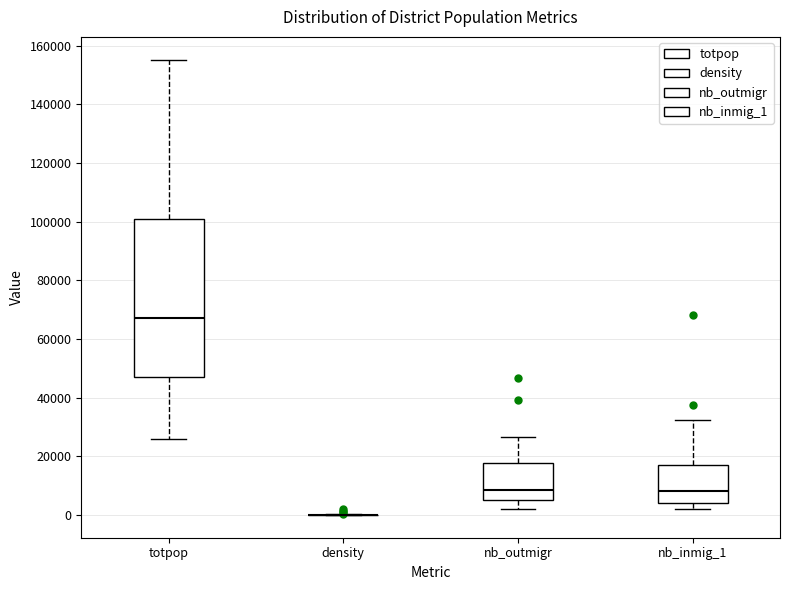

Reading left to right, read every box against the y-axis: the position of its median line, the range the box covers, and the ends of its whiskers. The values are not printed on the chart, so give them approximately, as read against the axis.

totpop: median 68000, box 48000 to 100000, whiskers 26000 to 156000
density: box collapsed to a line at 0, whiskers 0 to 0
nb_outmigr: median 8000, box 4000 to 18000, whiskers 2000 to 26000
nb_inmig_1: median 8000, box 4000 to 16000, whiskers 2000 to 32000